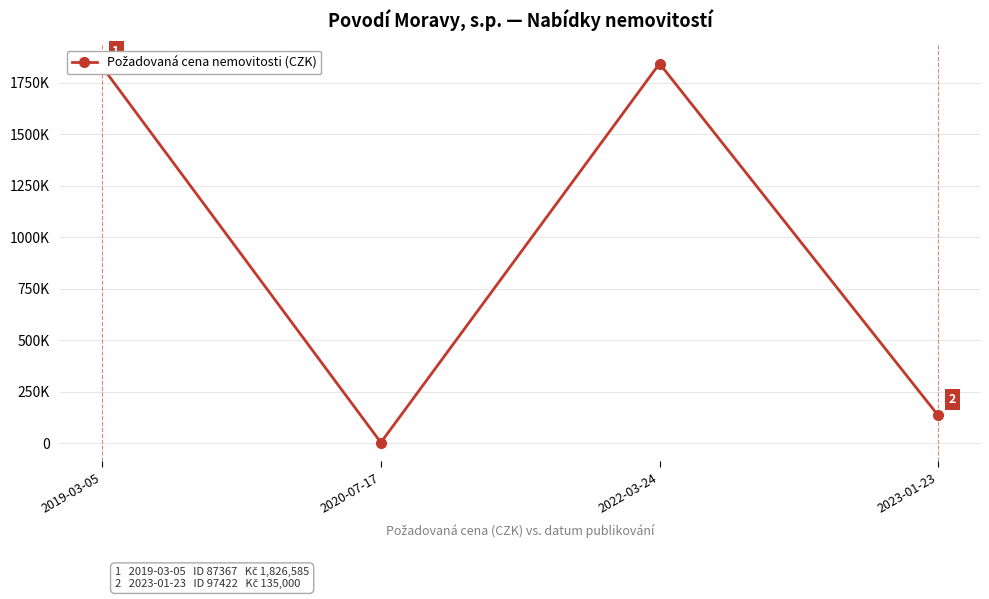

What is the label of the 4th point from the left?

2023-01-23